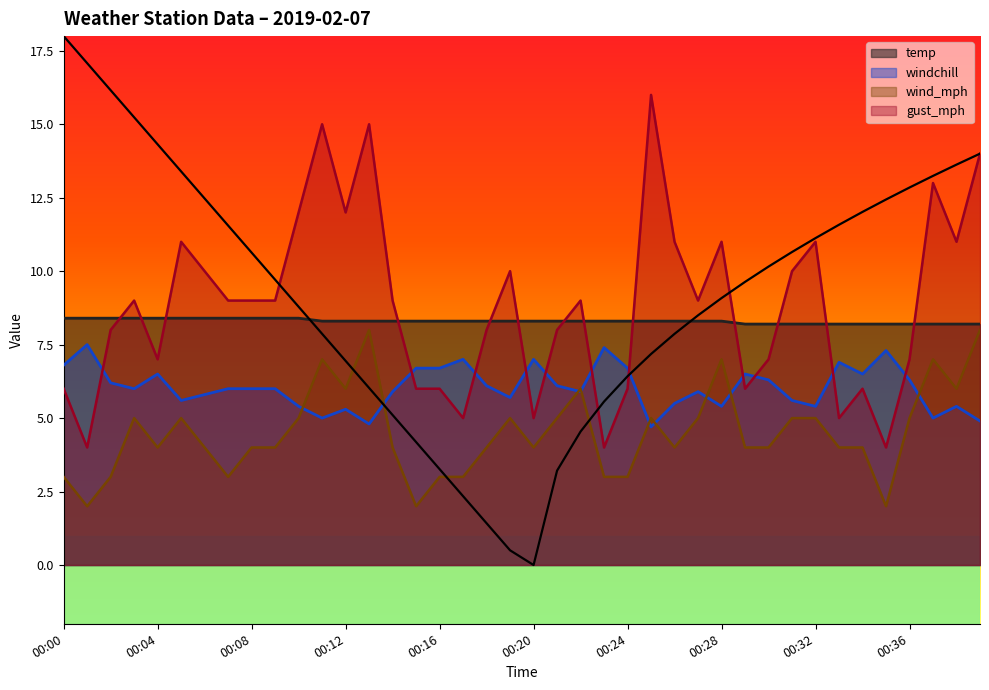

True or false: wind_mph has a value of 7.0 at 00:11.

True